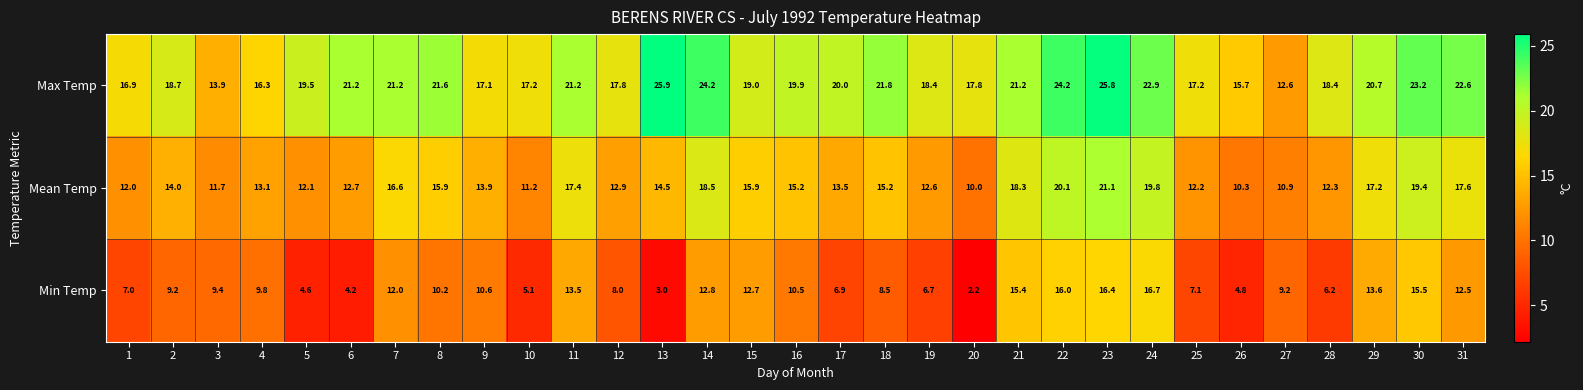

What is the difference between the second highest and second lowest values in the Mean Temp series?

9.8